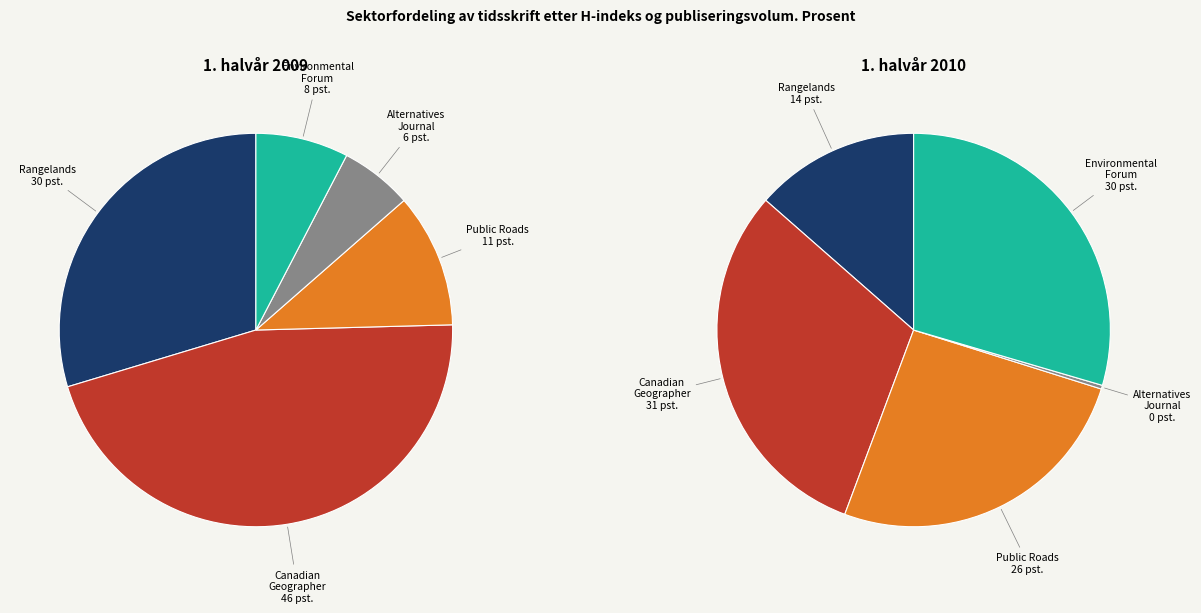

Which has a higher value, Rangelands or Environmental Forum?

Rangelands